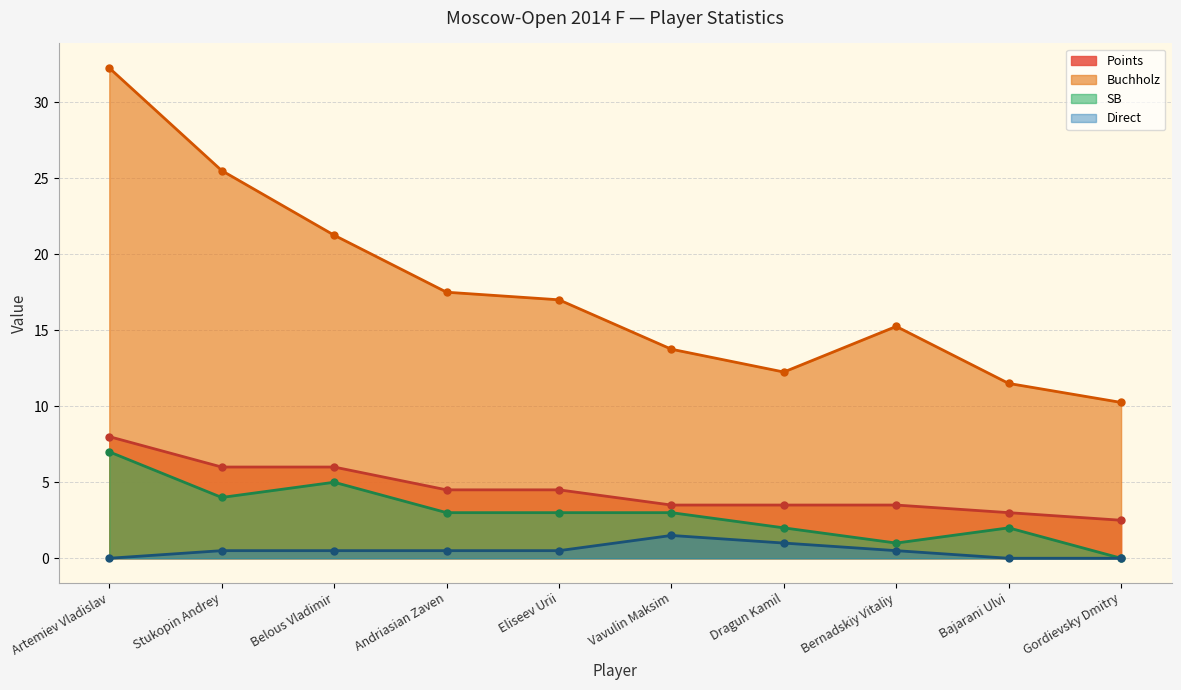

True or false: SB and Buchholz cross at least once.

False